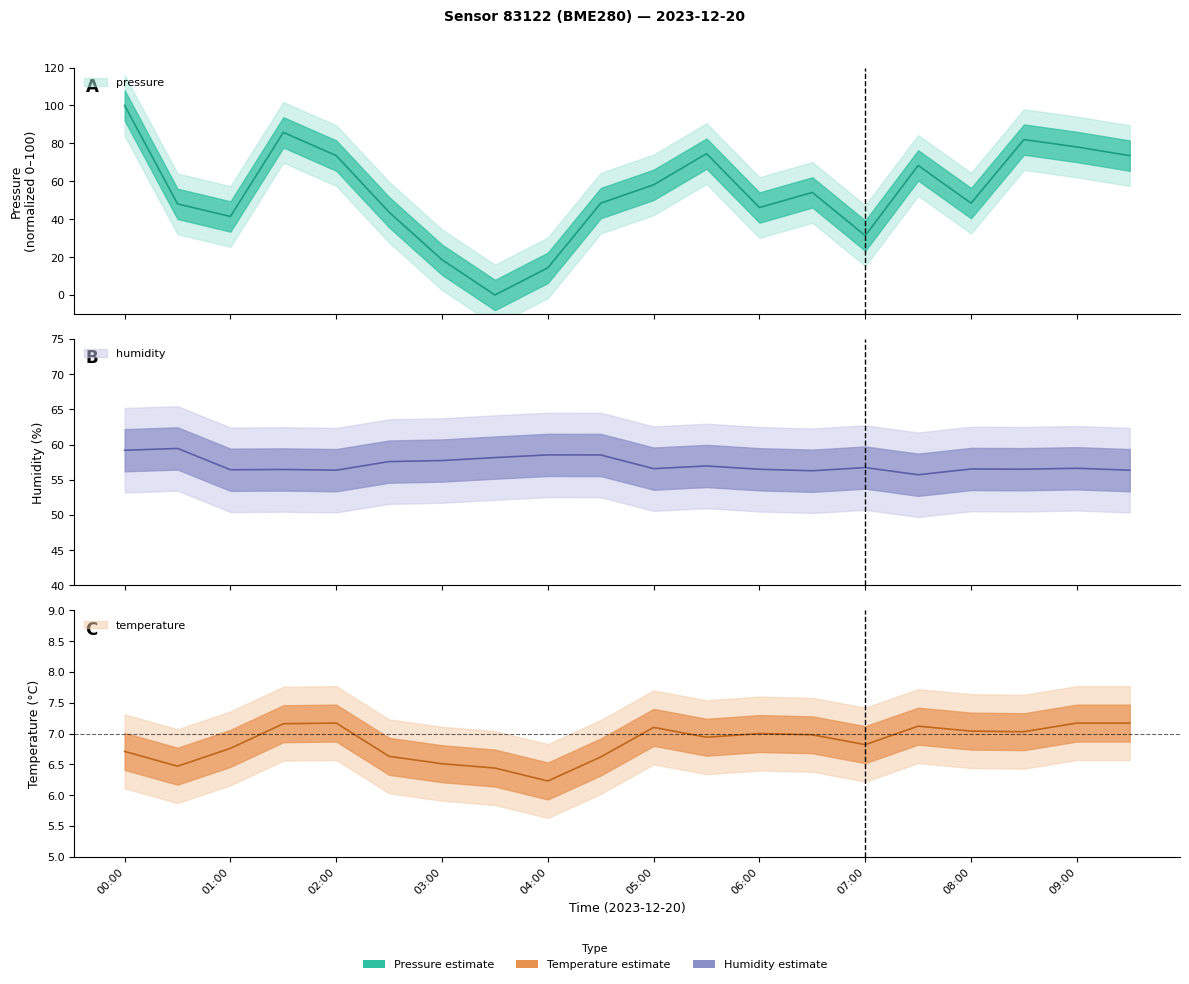

What is the value of the humidity point at the 8th from the left?

58.1